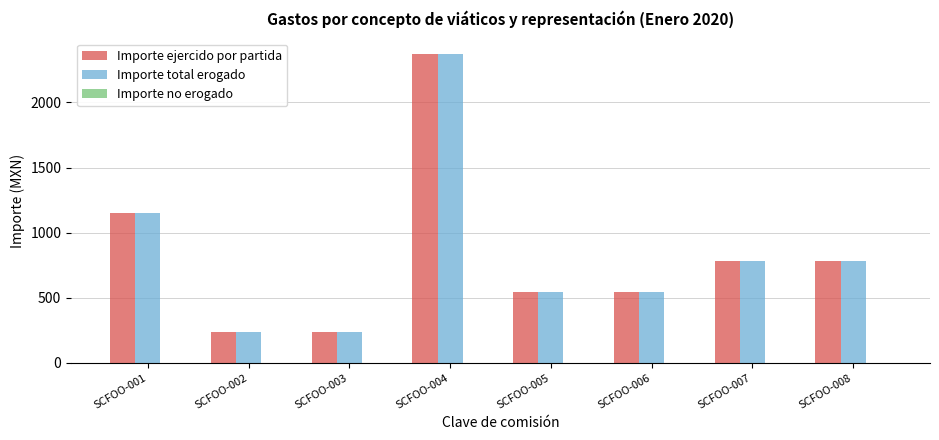

What is the total value across all series at SCFOO-001?

2306